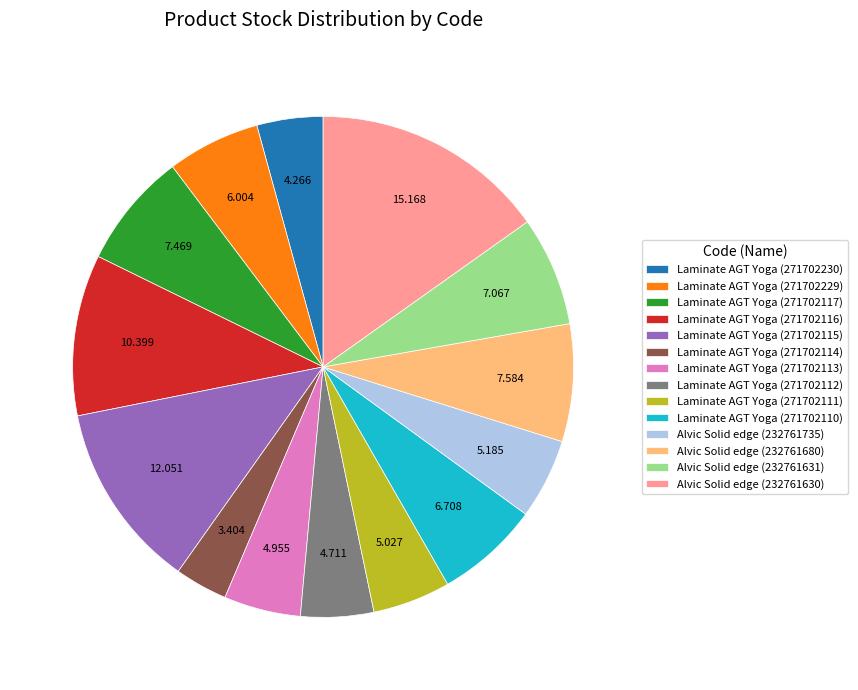

Combined, do Alvic Solid edge (232761735) and Laminate AGT Yoga (271702229) account for over 50%?

No